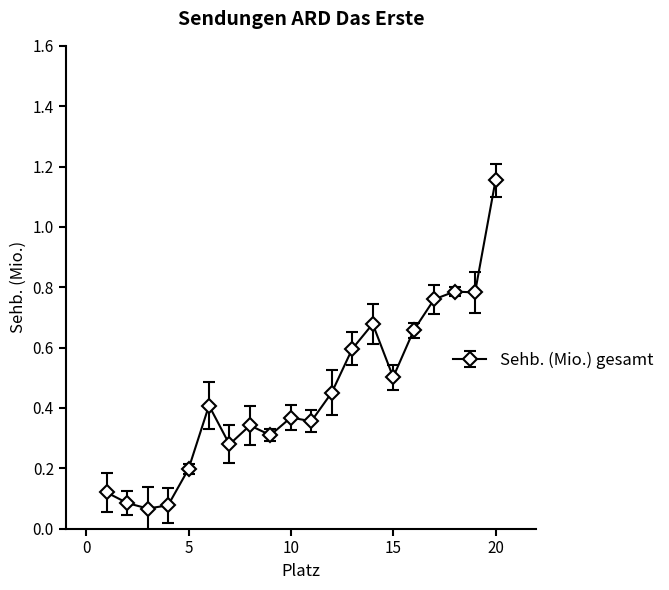

True or false: the data has more than 2 interior local peaks.

True